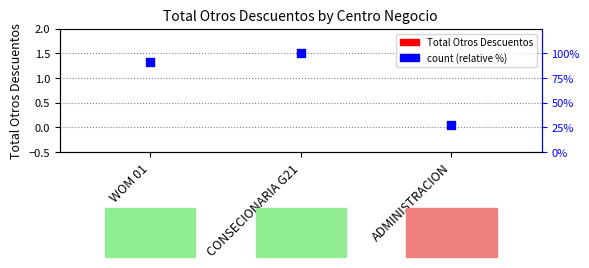

What are all the series names shown in the legend?

Total Otros Descuentos, count (relative %)